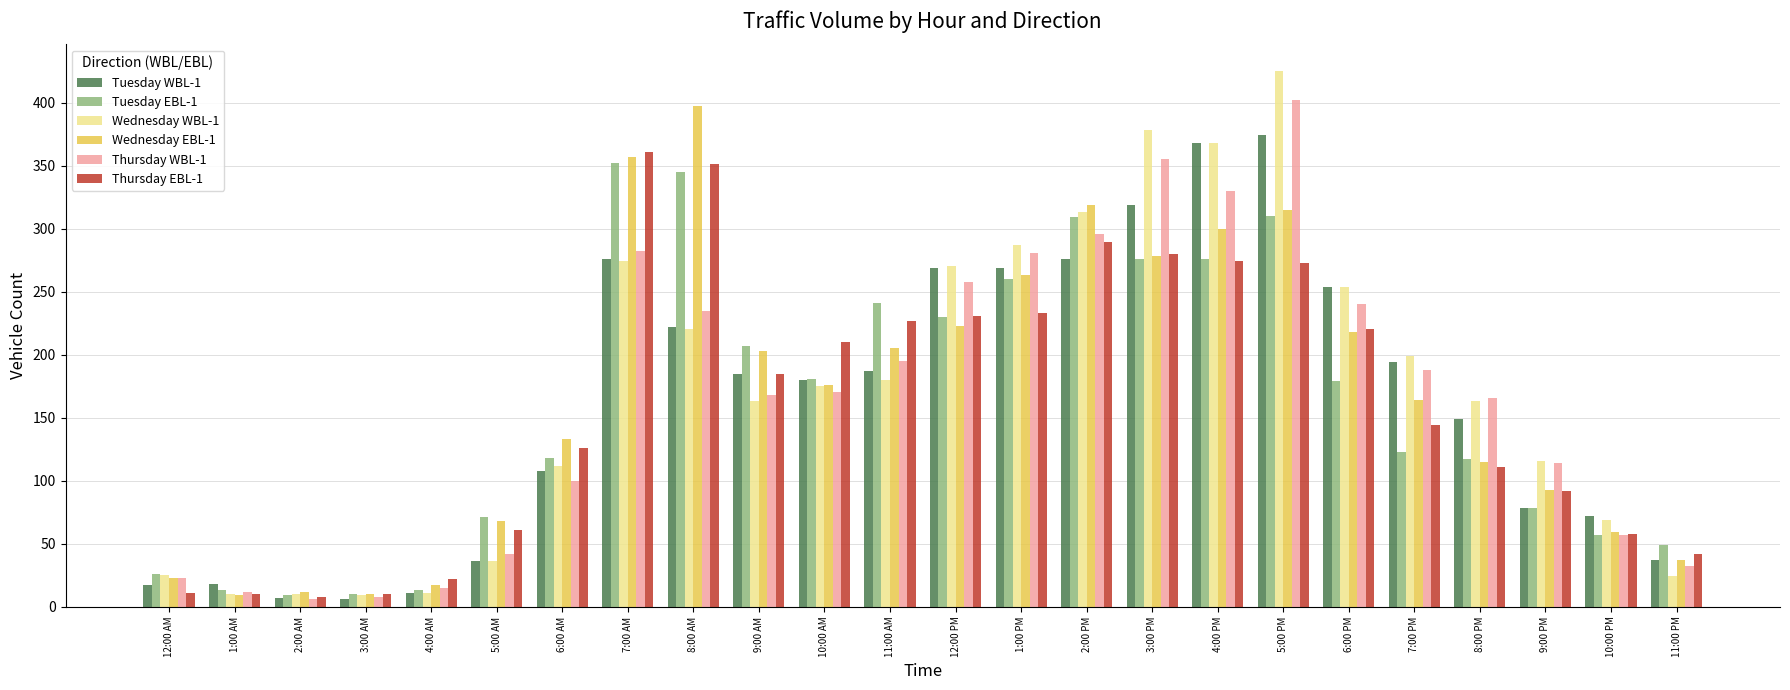

How many bars are there in total?

144